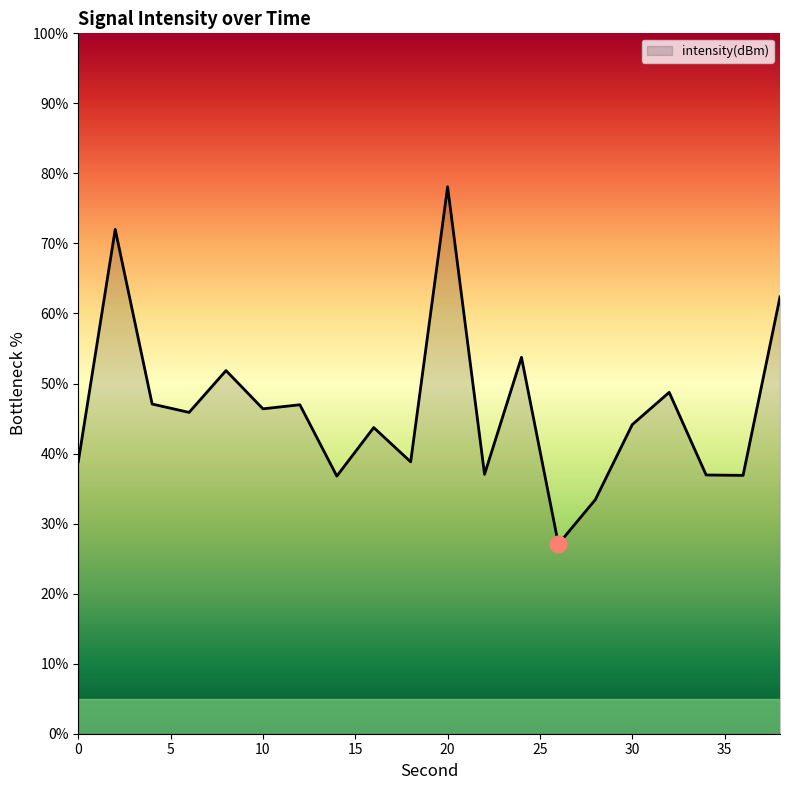

What is the difference between the maximum and minimum values?

51.0